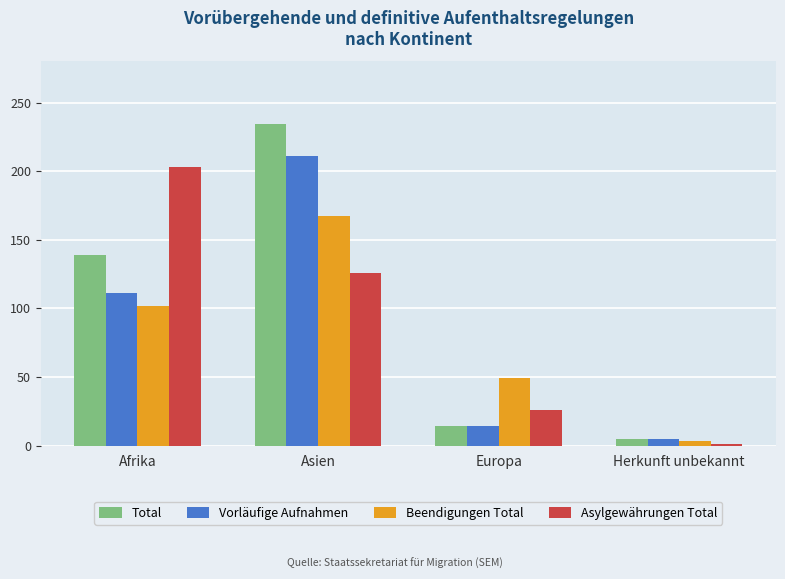

How many bars are there in total?

16